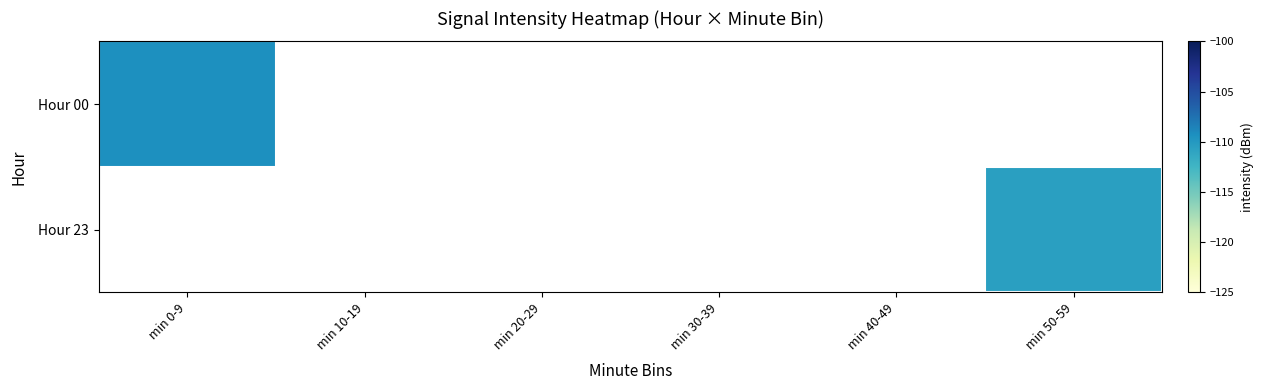

Which label corresponds to the smallest value in the chart?

min 50-59